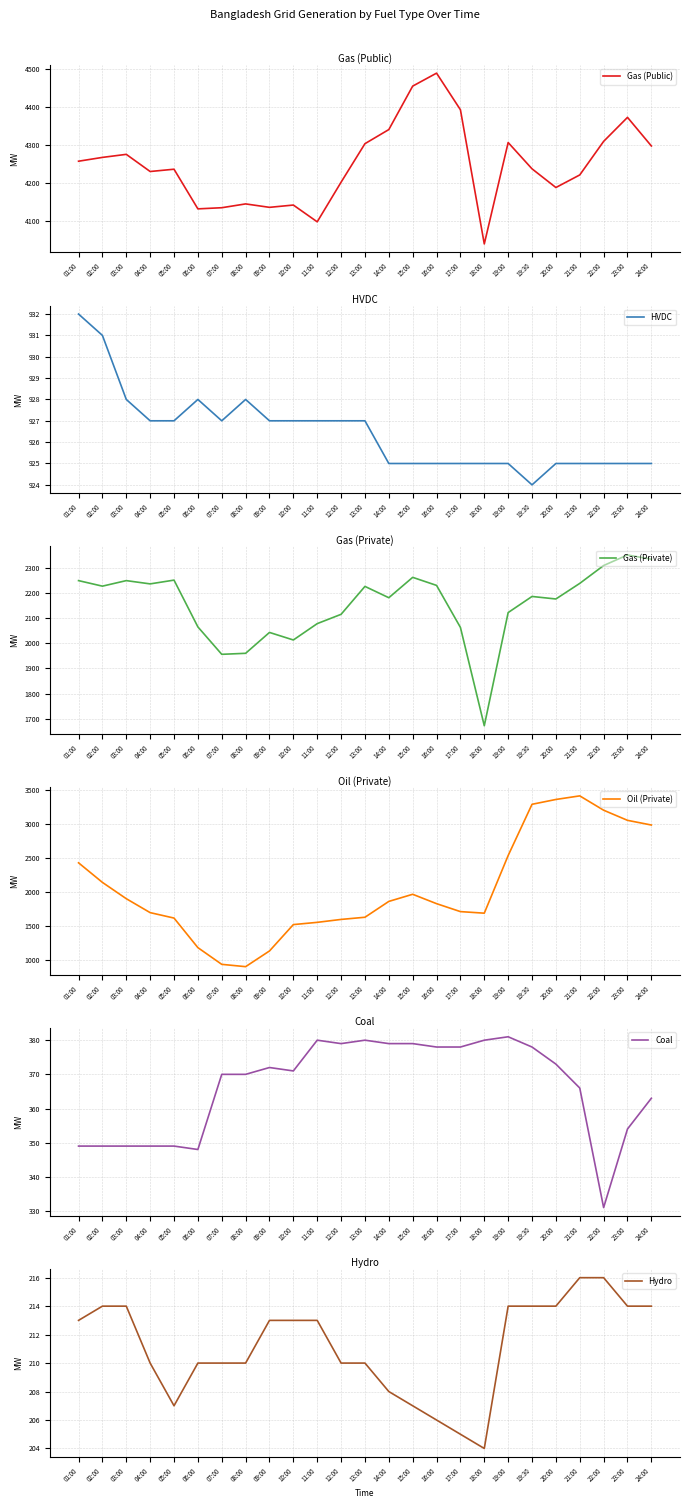

What are all the series names shown in the legend?

Gas (Public), HVDC, Gas (Private), Oil (Private), Coal, Hydro